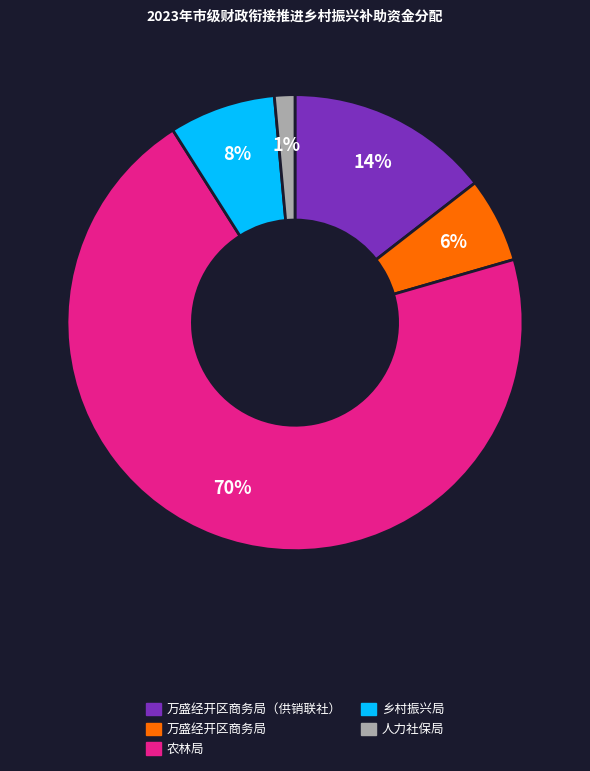

To the nearest percent, what is the average slice percentage?

20%